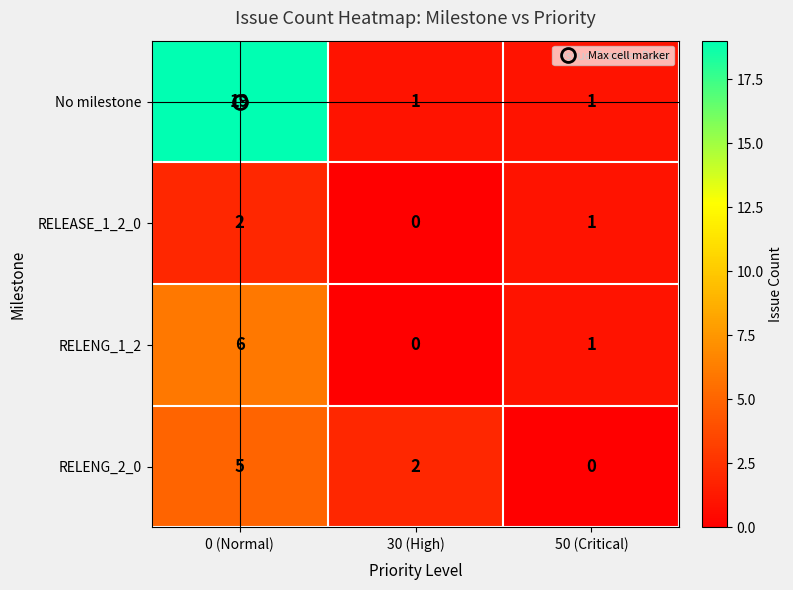

At which category is the sum across all series the highest?

0 (Normal)